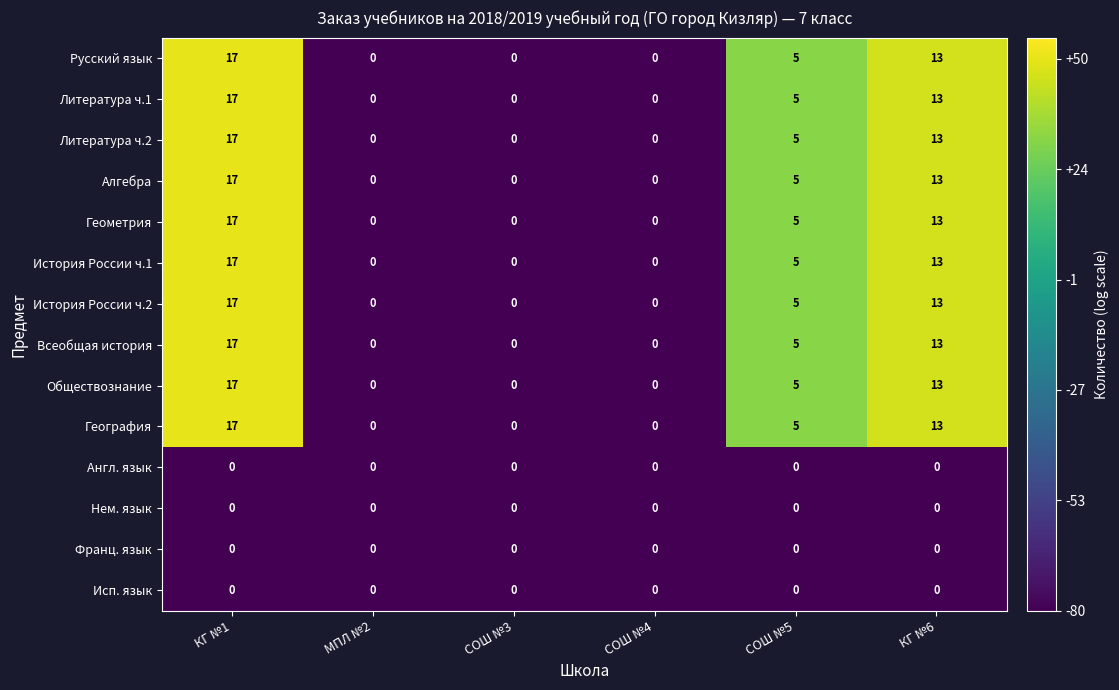

How many Обществознание values are between 0 and 13?

5